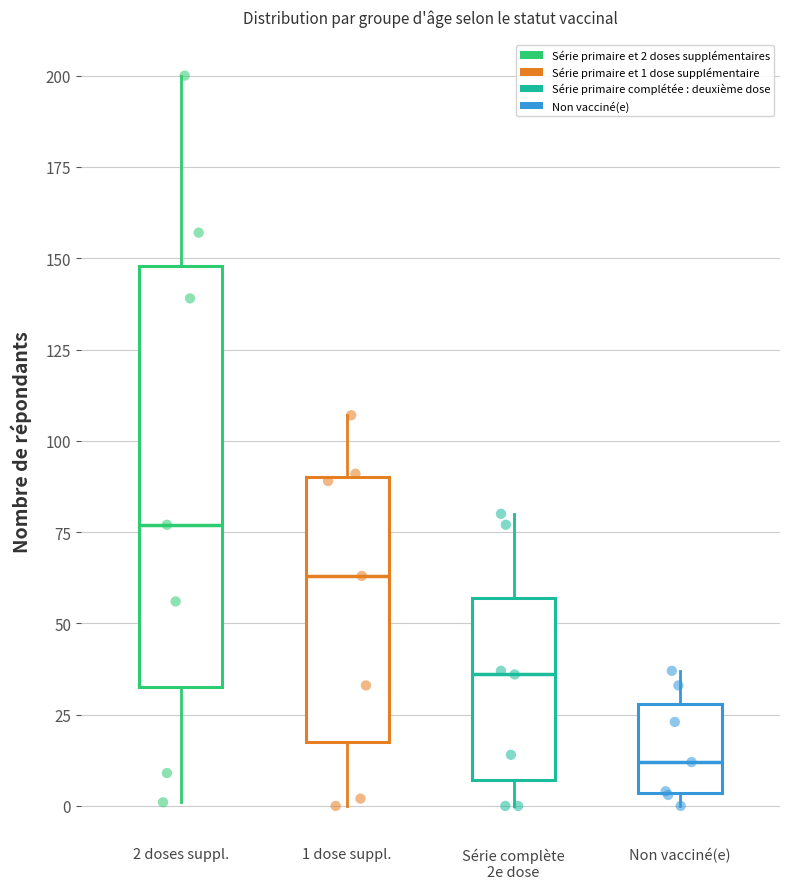

Reading left to right, transcribe this box plot: for each box, give where its median line is, the range the box spans, and where its two whiskers end, as read against the y-axis. The values are not printed on the chart, so give them approximately, as read against the axis.

2 doses suppl.: median 75, box 35 to 150, whiskers 0 to 200
1 dose suppl.: median 65, box 20 to 90, whiskers 0 to 105
Série complète 2e dose: median 35, box 5 to 55, whiskers 0 to 80
Non vacciné(e): median 10, box 5 to 30, whiskers 0 to 35